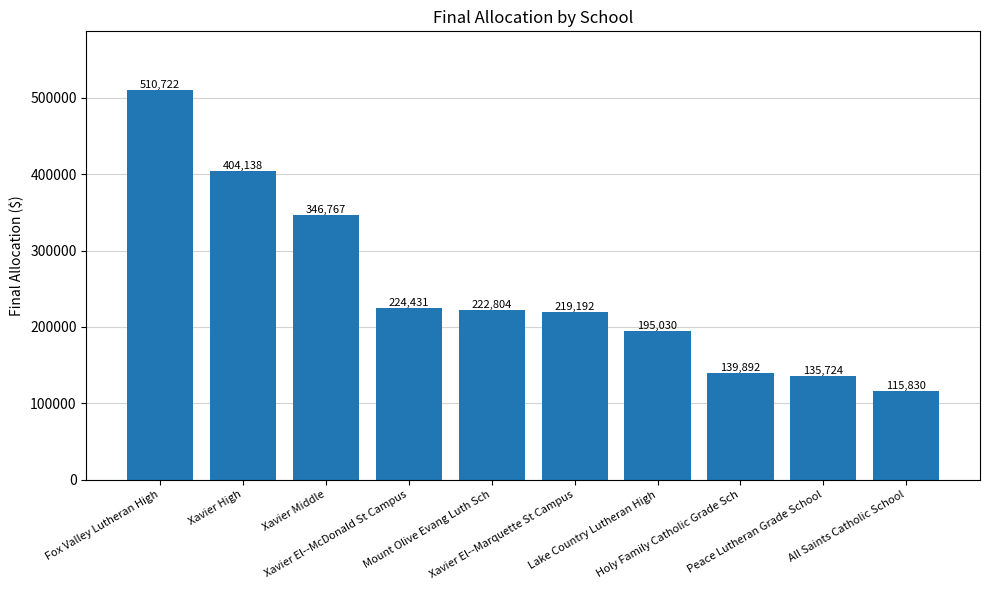

What is the difference between the second highest and minimum values?

288307.6